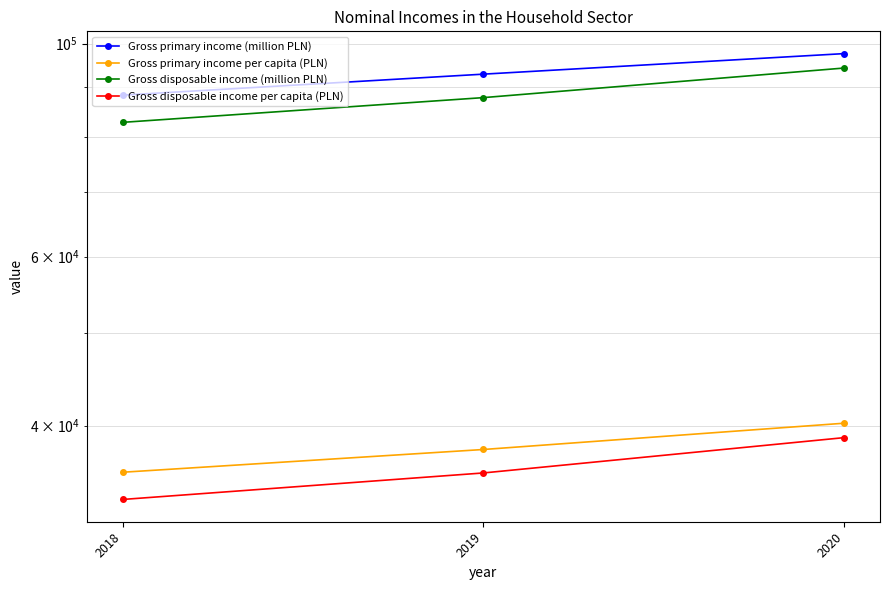

Reading left to right, transcribe all the data shown in this chart.

Gross primary income (million PLN): 88361	92919	97608
Gross primary income per capita (PLN): 35765	37769	40225
Gross disposable income (million PLN): 82778	87834	94289
Gross disposable income per capita (PLN): 33505	35703	38857